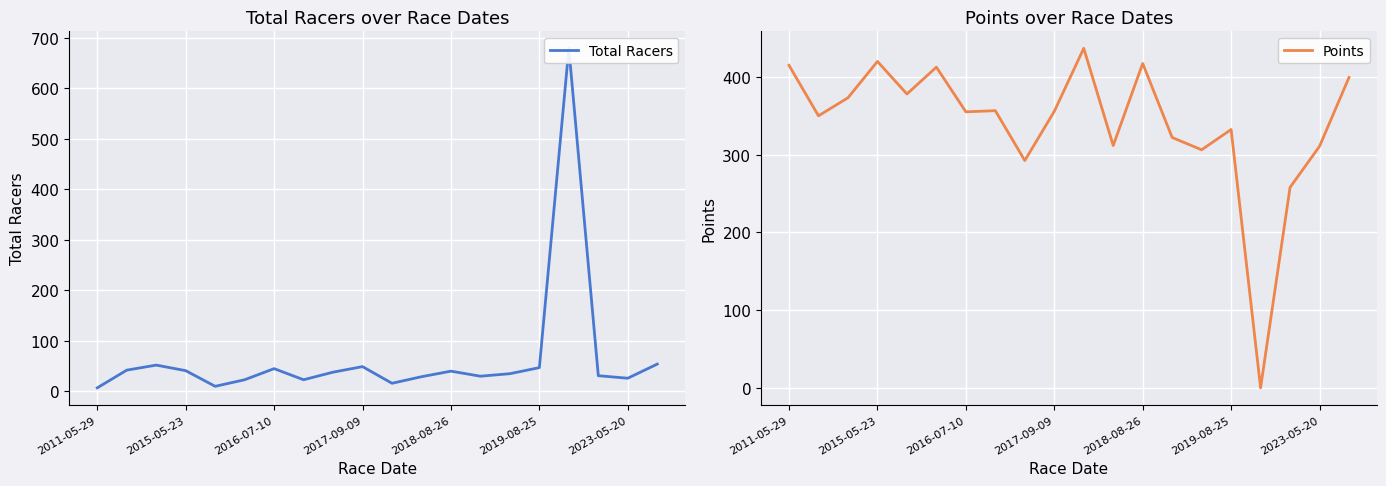

Is it true that Points equals 417.5 at 2018-08-26?

True